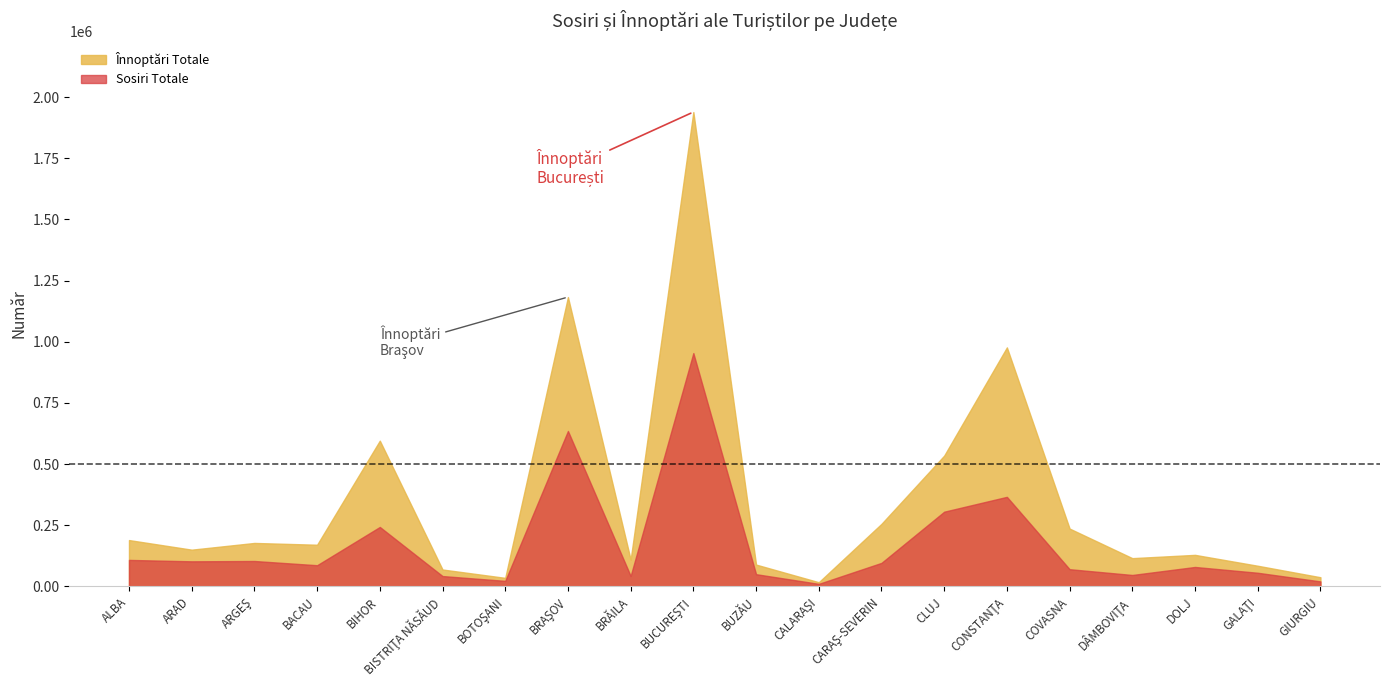

What is the label of the 13th point from the left?

CARAŞ-SEVERIN